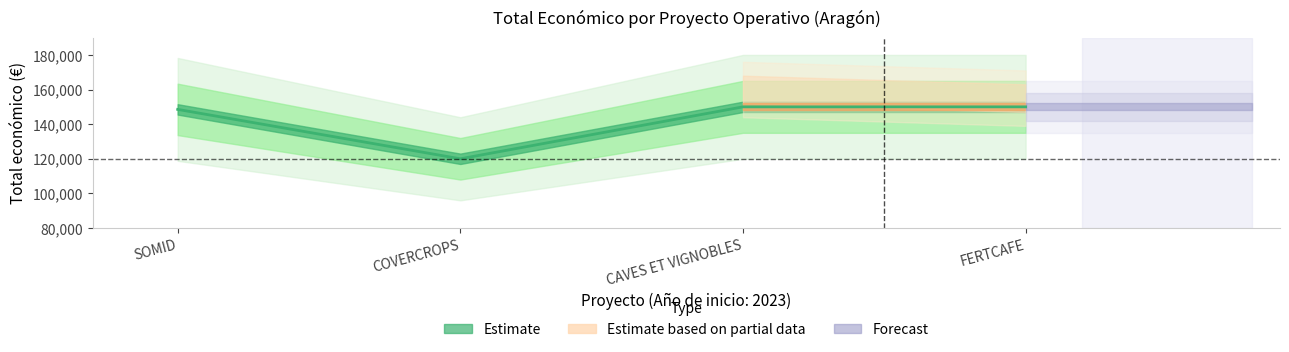

What is the label of the 1st point from the right?

FERTCAFE